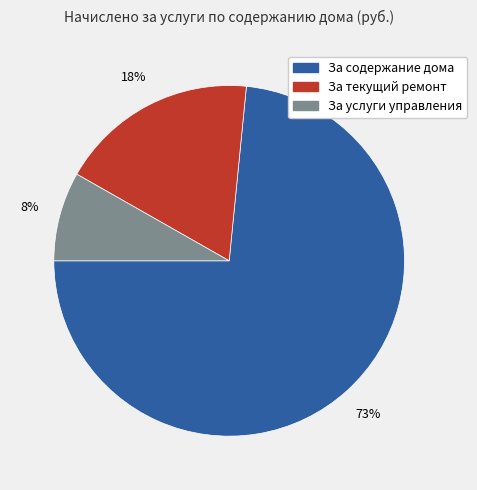

What percentage is the За текущий ремонт slice, to the nearest percent?

18%